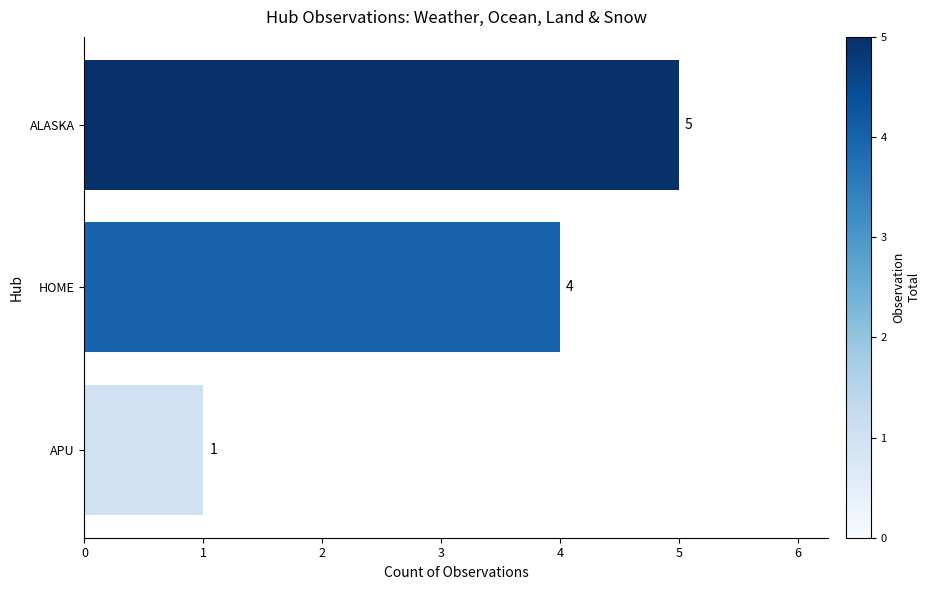

Rank the categories by value from lowest to highest.

APU, HOME, ALASKA